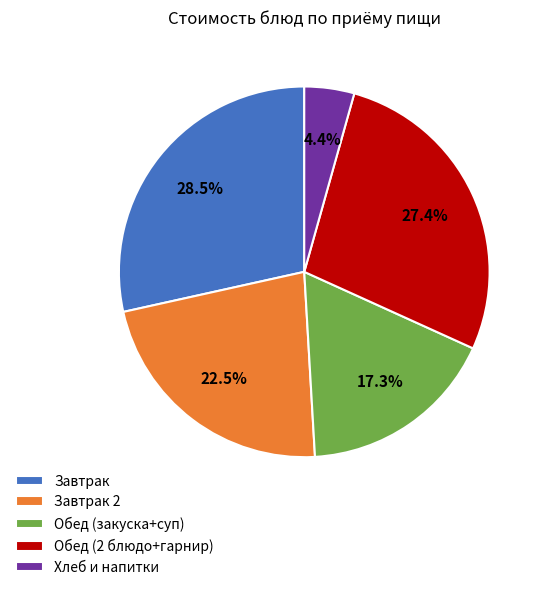

What is the ratio of the value at Обед (2 блюдо+гарнир) to the value at Завтрак 2?

1.2